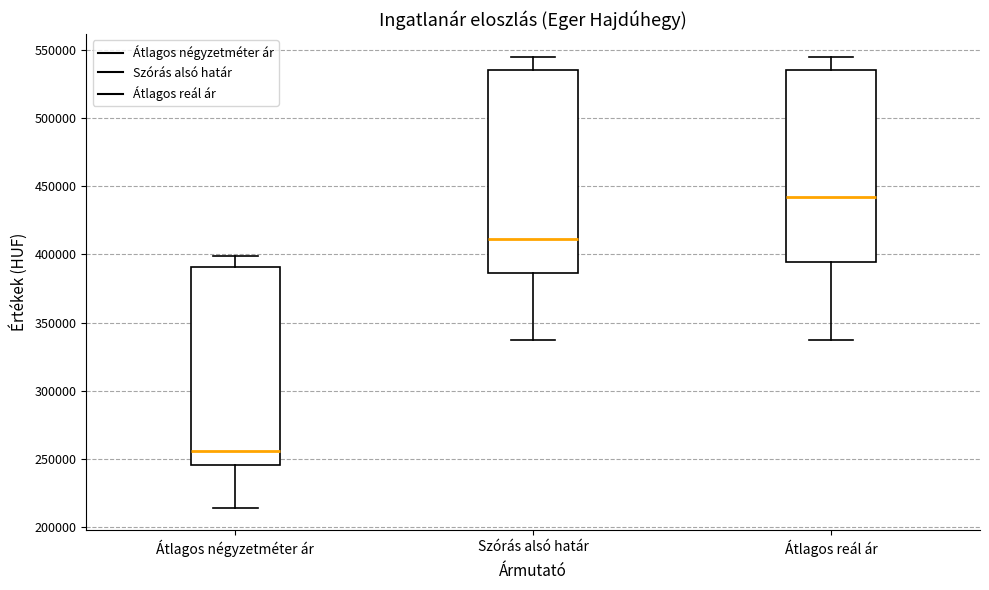

Reading left to right, transcribe this box plot: for each box, give where its median line is, the range the box spans, and where its two whiskers end, as read against the y-axis. The values are not printed on the chart, so give them approximately, as read against the axis.

Átlagos négyzetméter ár: median 255000, box 245000 to 390000, whiskers 215000 to 400000
Szórás alsó határ: median 410000, box 385000 to 535000, whiskers 340000 to 545000
Átlagos reál ár: median 440000, box 395000 to 535000, whiskers 340000 to 545000